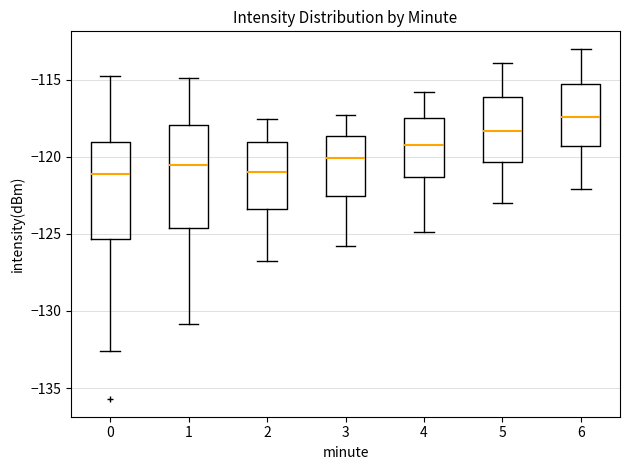

Reading left to right, transcribe this box plot: for each box, give where its median line is, the range the box spans, and where its two whiskers end, as read against the y-axis. The values are not printed on the chart, so give them approximately, as read against the axis.

0: median -121.0, box -125.5 to -119.0, whiskers -132.5 to -115.0
1: median -120.5, box -124.5 to -118.0, whiskers -131.0 to -115.0
2: median -121.0, box -123.5 to -119.0, whiskers -127.0 to -117.5
3: median -120.0, box -122.5 to -118.5, whiskers -126.0 to -117.5
4: median -119.0, box -121.5 to -117.5, whiskers -125.0 to -116.0
5: median -118.5, box -120.5 to -116.0, whiskers -123.0 to -114.0
6: median -117.5, box -119.5 to -115.5, whiskers -122.0 to -113.0